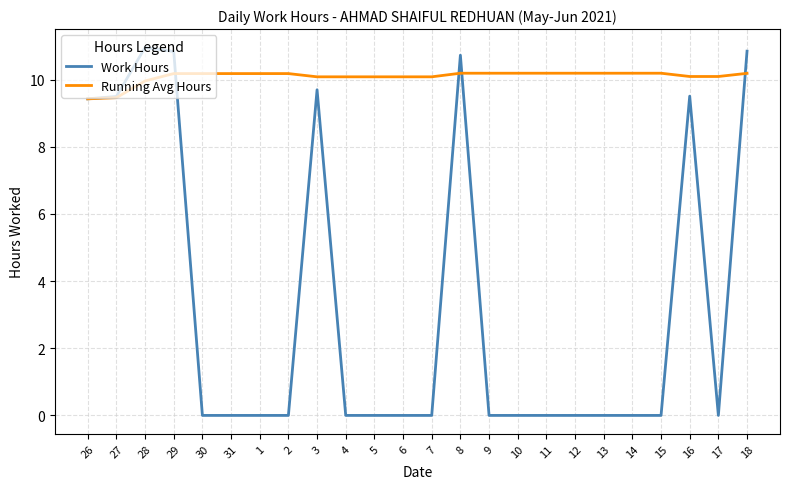

Is the value of Work Hours at 18 greater than the value of Running Avg Hours at 28?

Yes